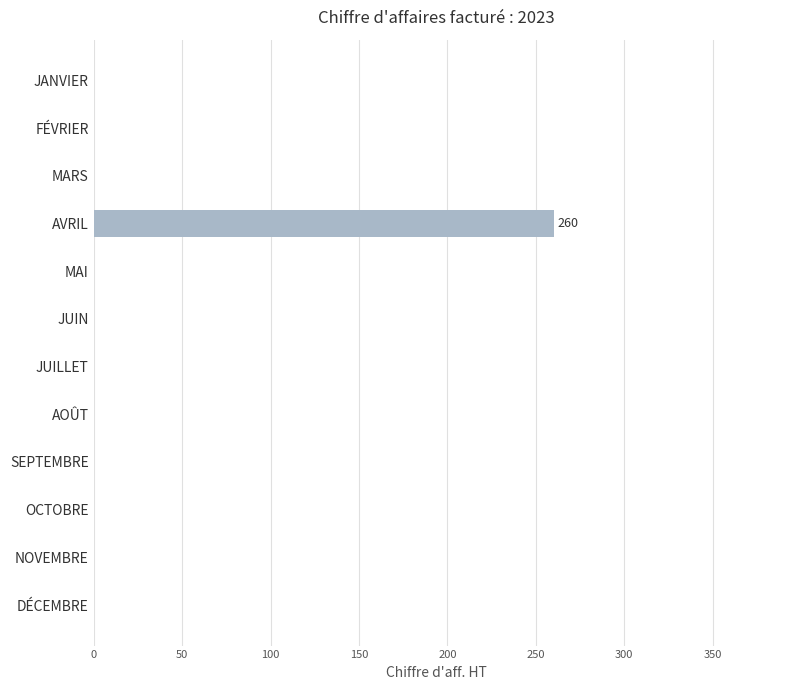

The value at MARS is 0. True or false?

True